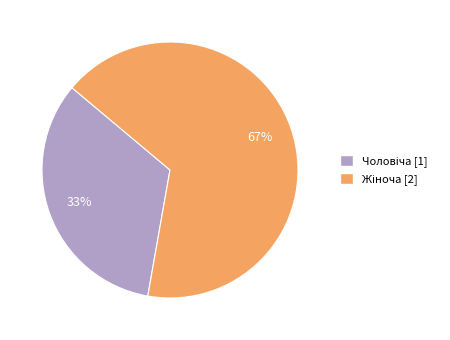

Does any single category account for the majority?

Yes